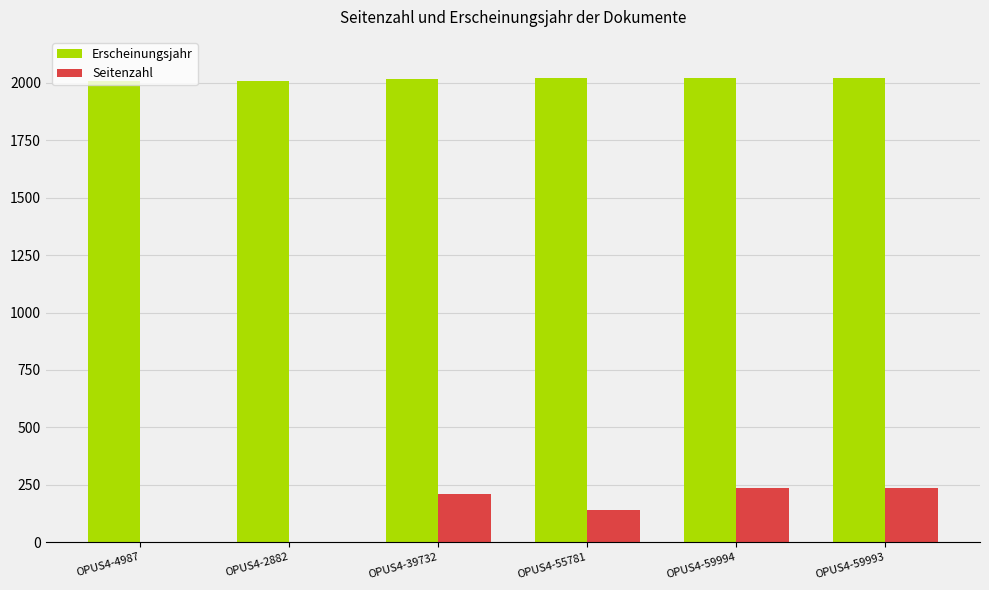

How many Seitenzahl values are between 0 and 234?

6